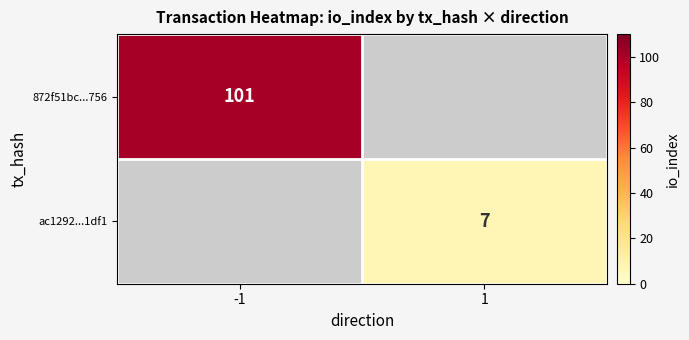

True or false: ac1292...1df1 has a value of 10 at 1.

False